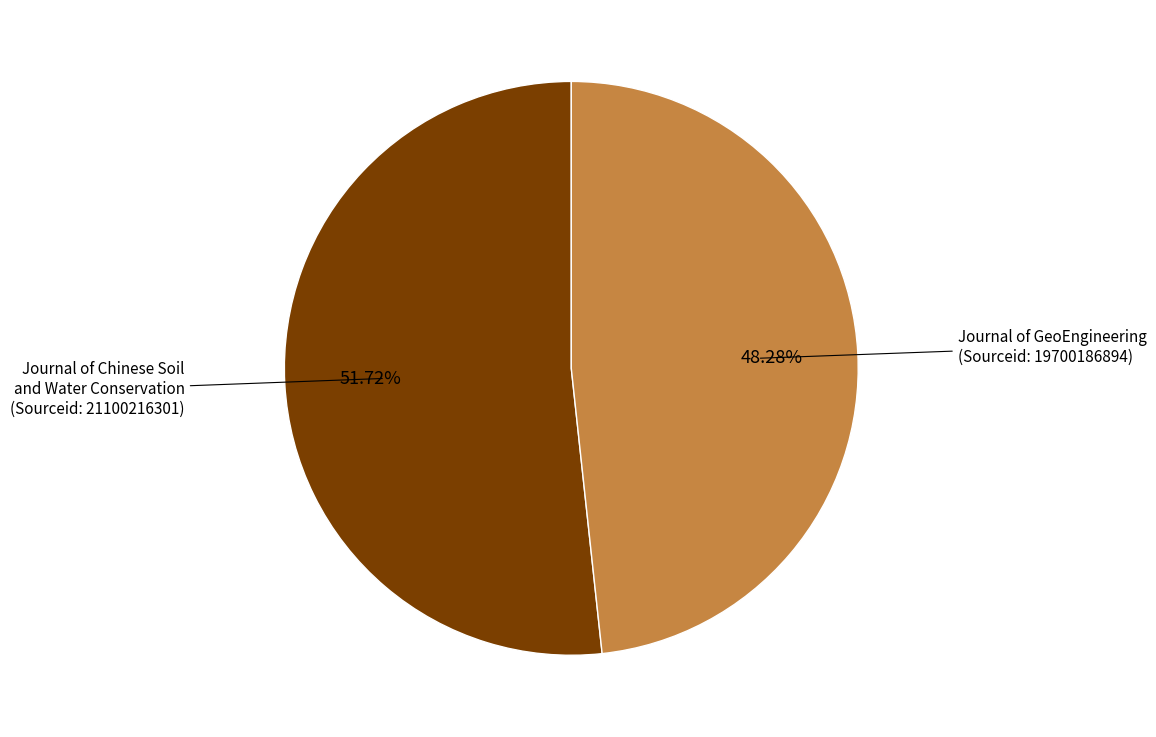

Combined, what portion of the pie is Journal of Chinese Soil and Water Conservation and Journal of GeoEngineering?

100.0%